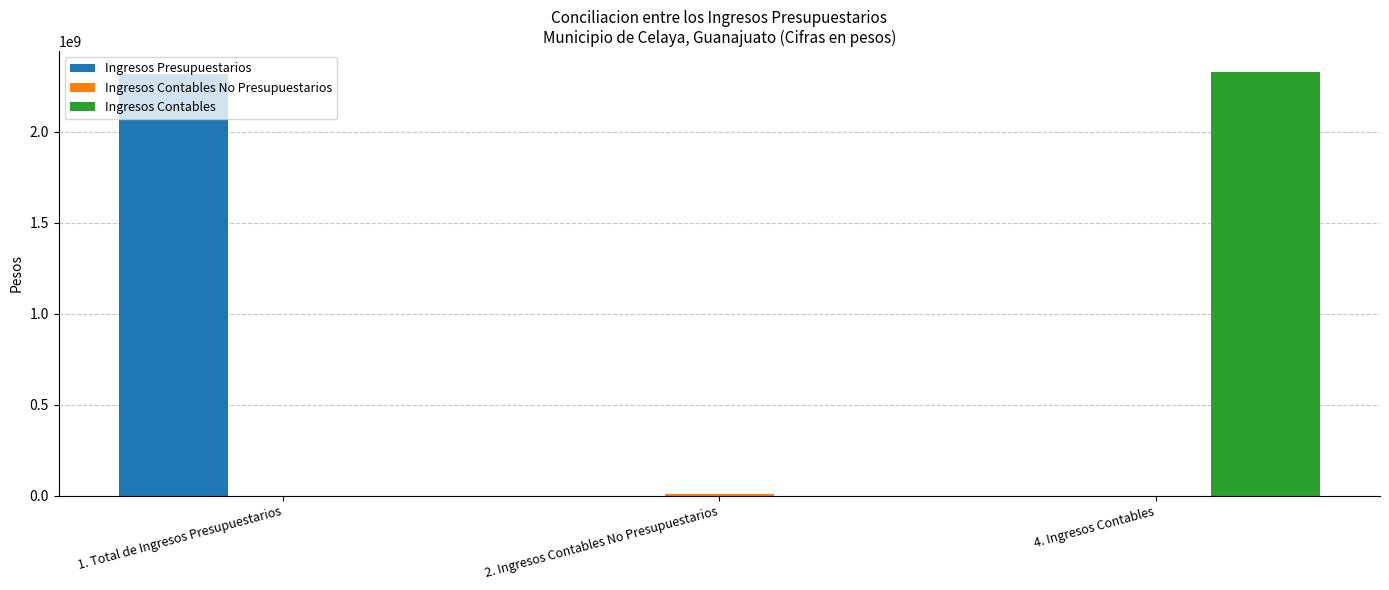

What is the sum of all Ingresos Presupuestarios values?

2318083958.0